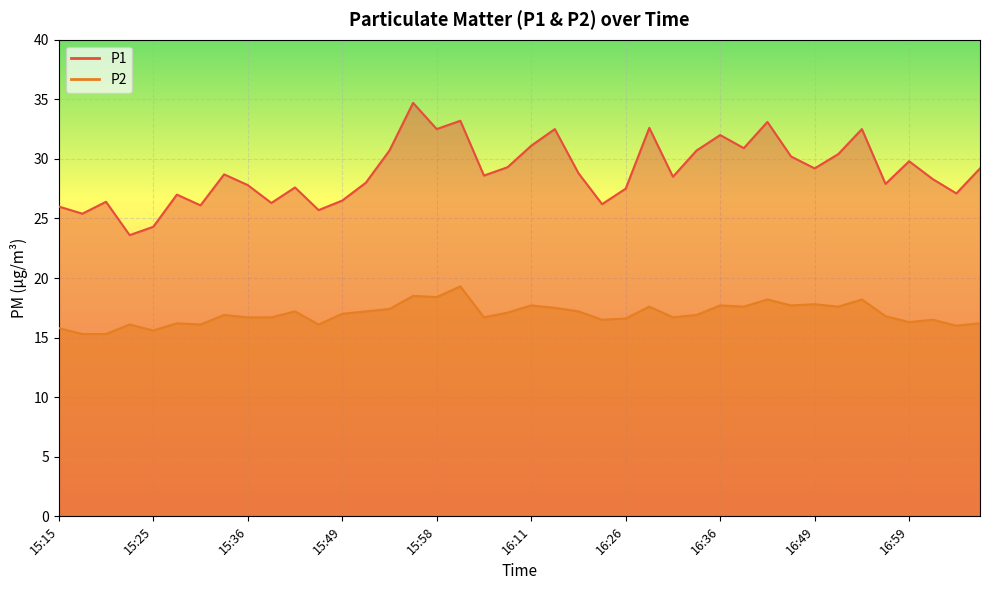

What is the difference between the highest and lowest values at 16:39?

13.3